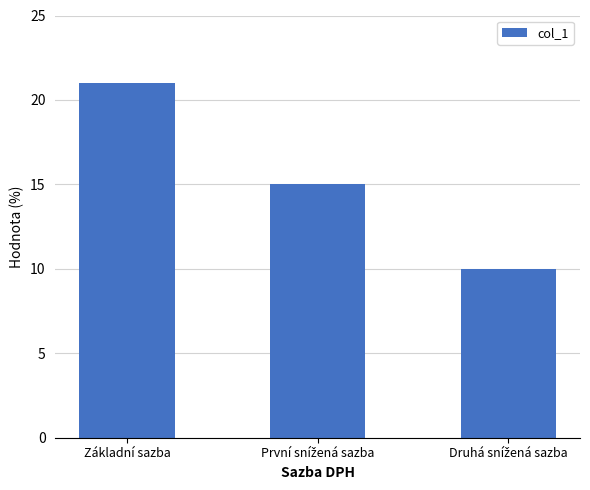

What is the value of the 2nd bar from the left?

15